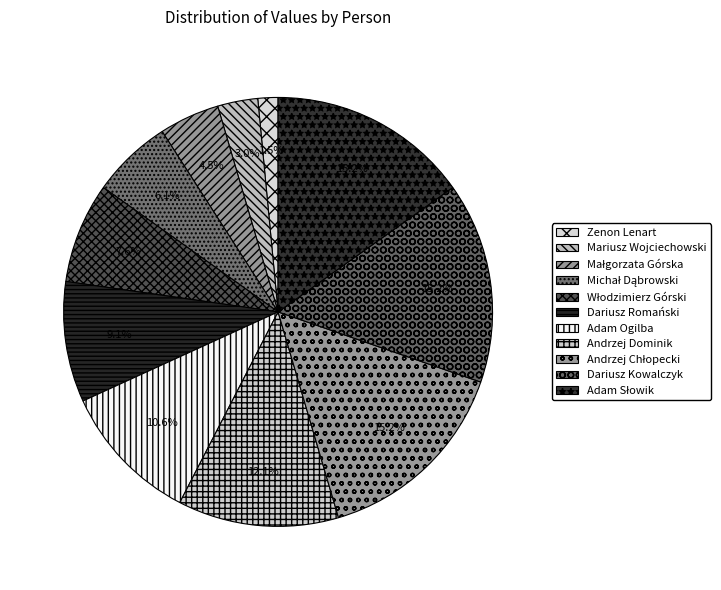

To the nearest percent, what percentage of the pie is Dariusz Romański?

9%